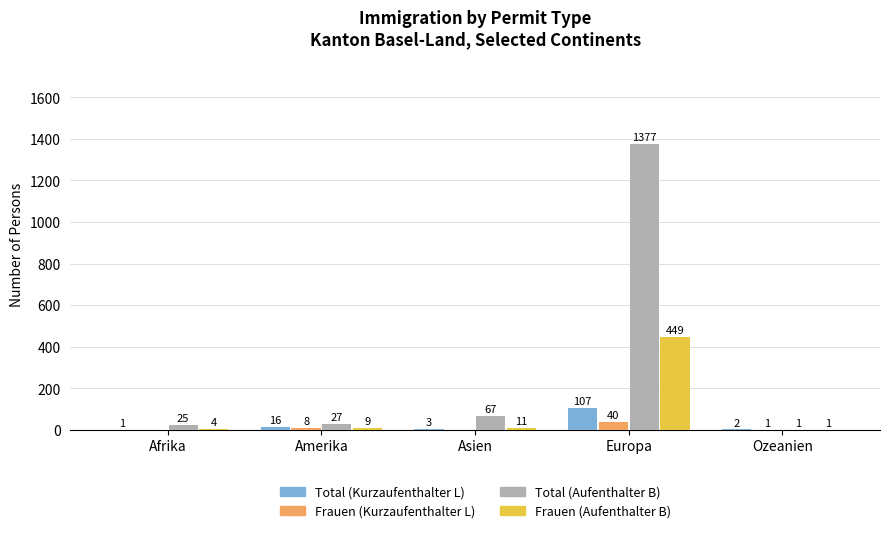

Where is Total (Aufenthalter B) nearest to the value 689?

Asien